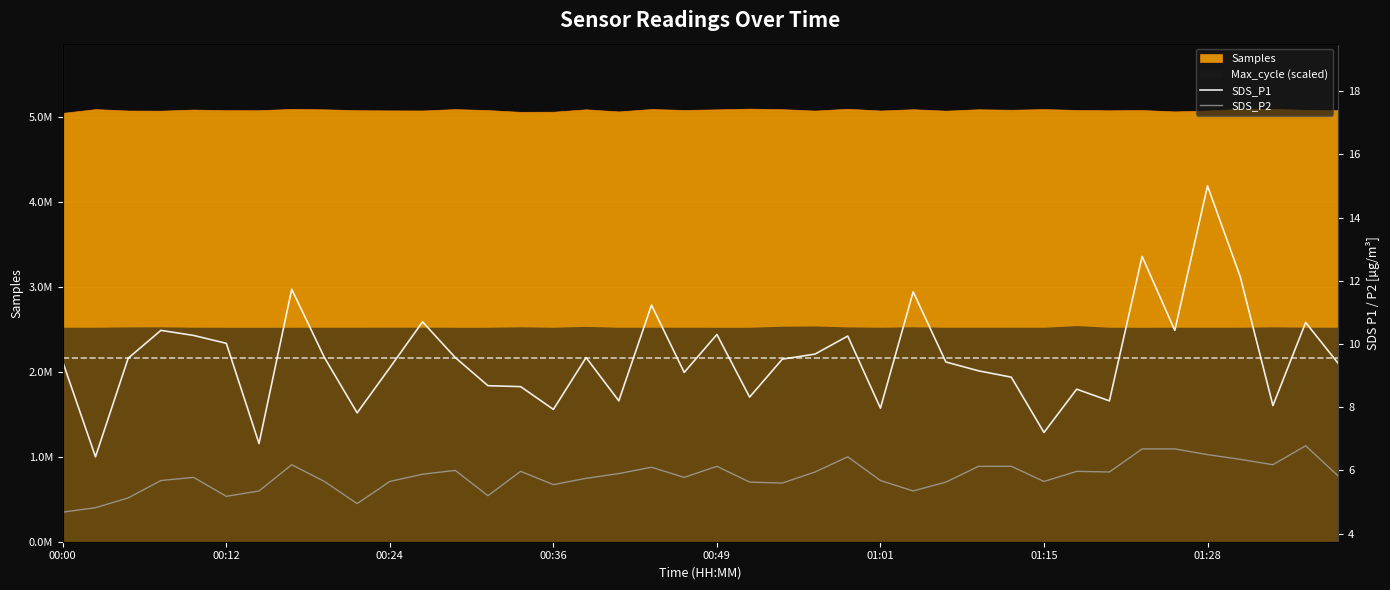

What is the value of the SDS_P1 point at the 33rd from the left?

8.2